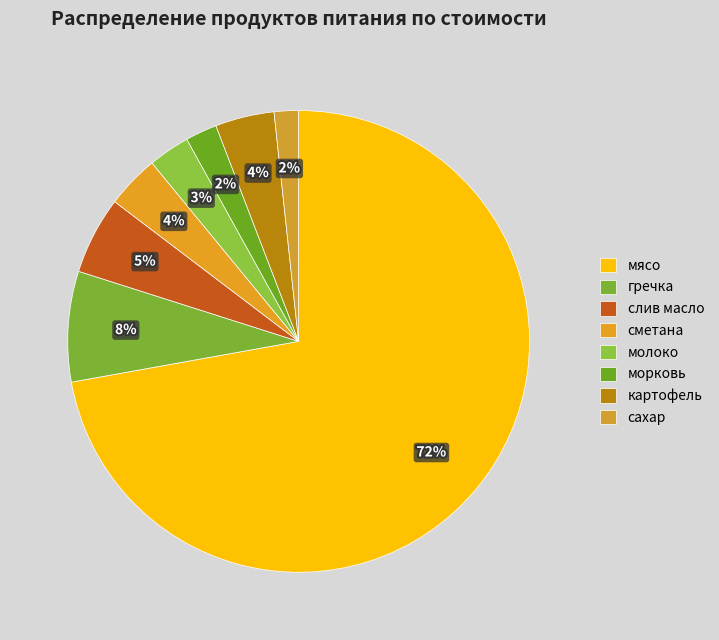

Count the number of slices in the pie.

8